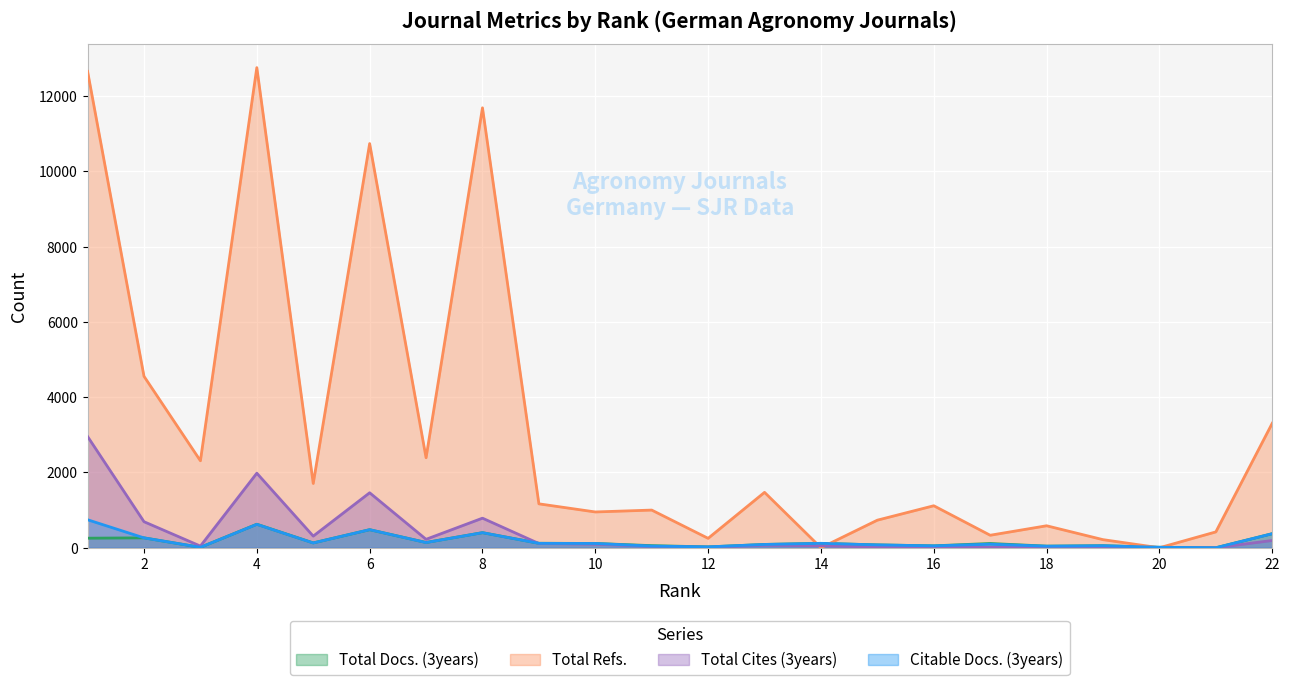

Where is Total Docs. (3years) nearest to the value 312?

2